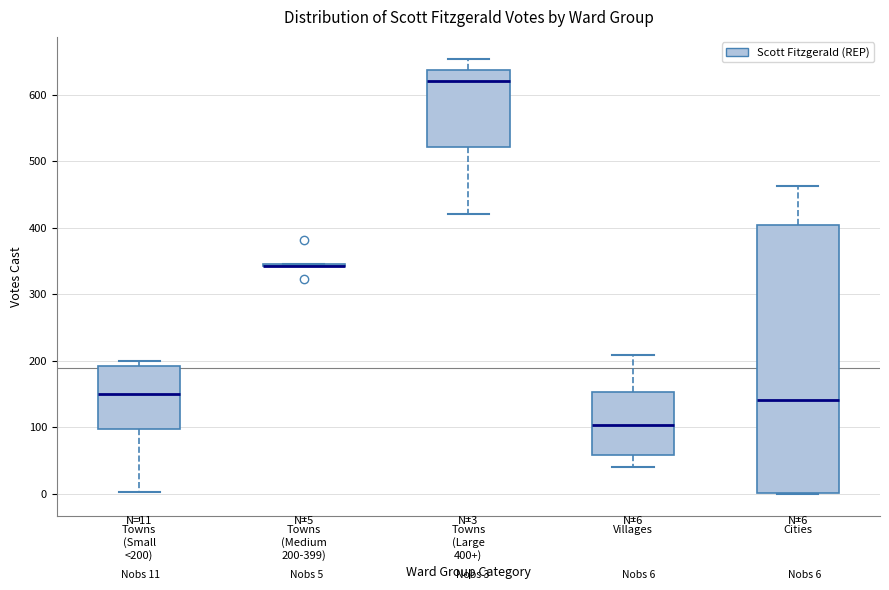

Which box is the tallest, from its lower edge to its upper edge?

Cities